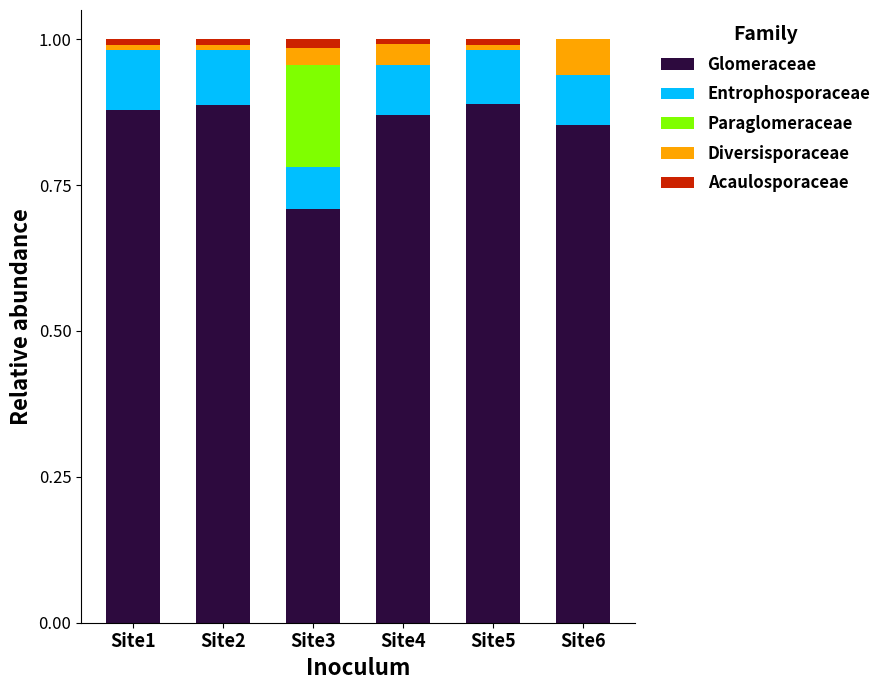

The value of Glomeraceae at Site6 is 1.1. True or false?

False